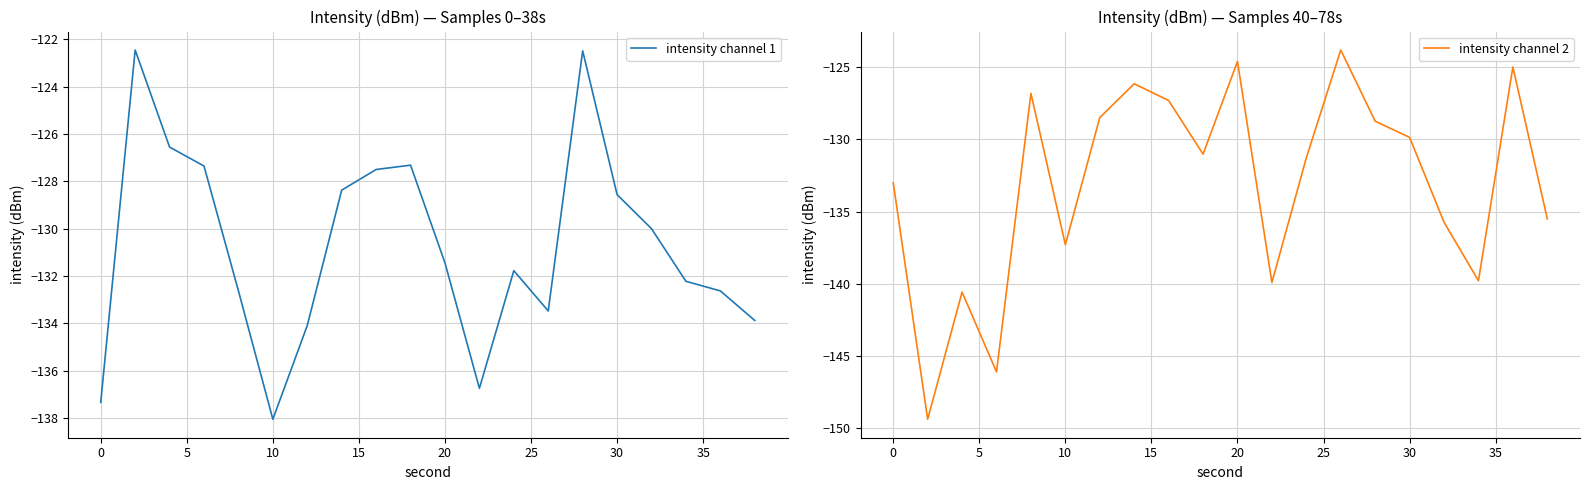

What is the lowest value of the intensity channel 1 series?

-138.1